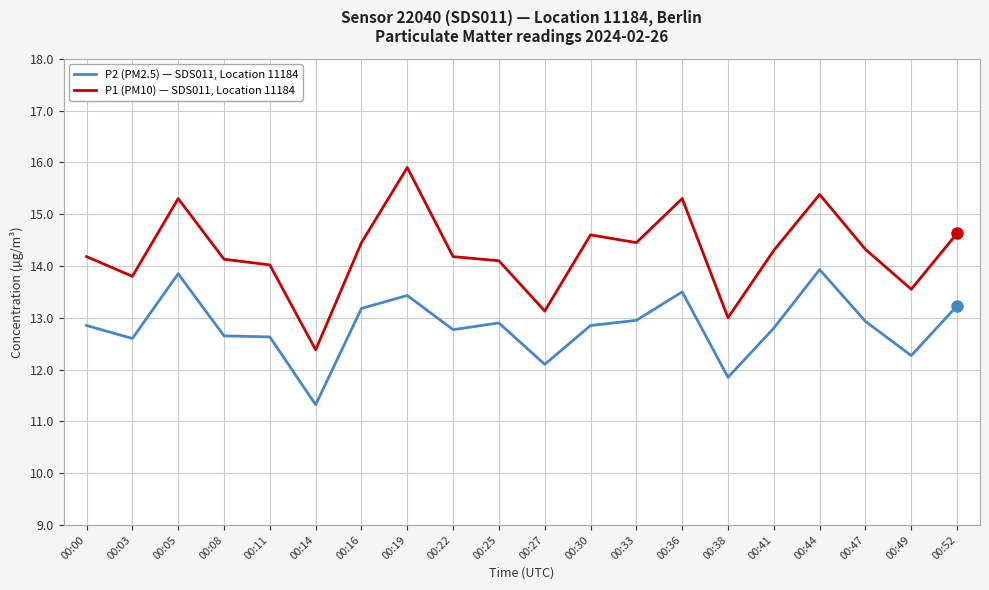

The value of P2 (PM2.5) — SDS011, Location 11184 at 00:33 is 12.9. True or false?

True